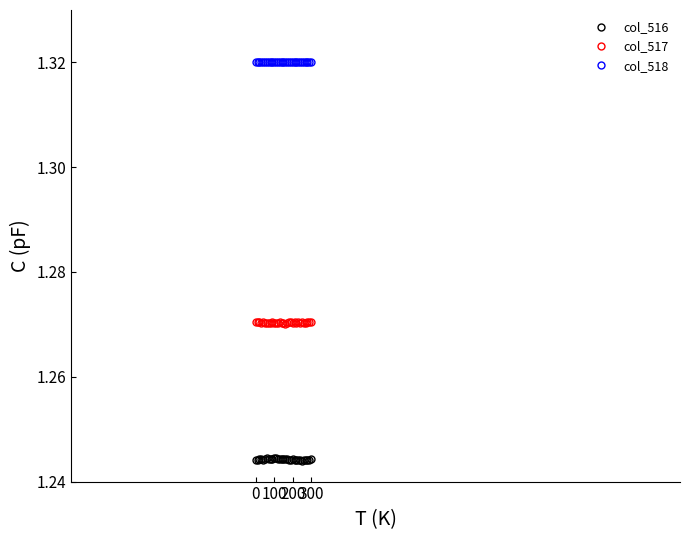

True or false: col_517 and col_516 intersect in this chart.

False